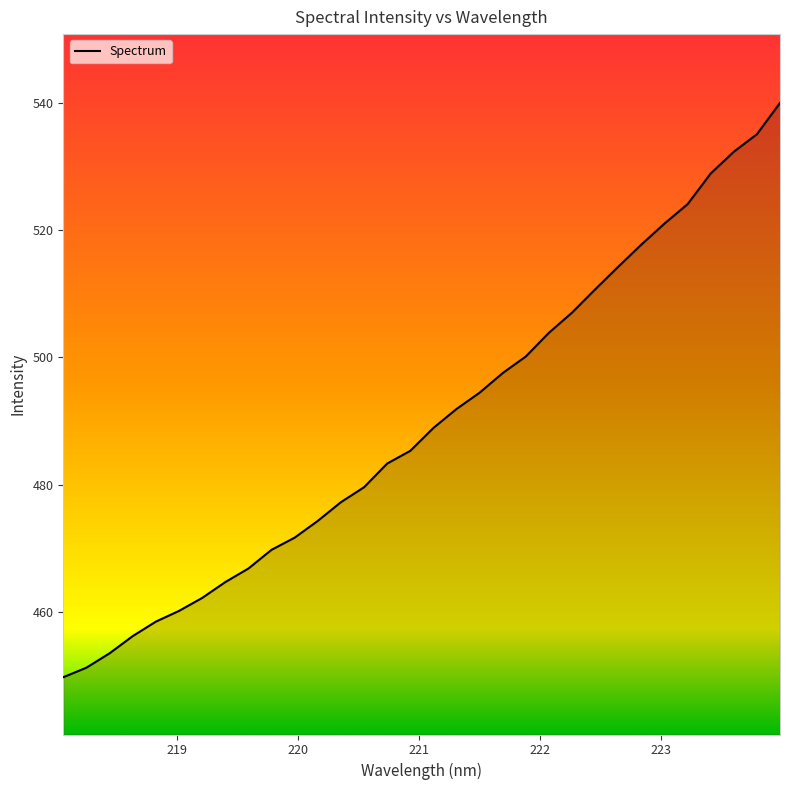

What is the difference between the maximum and minimum values?

90.2